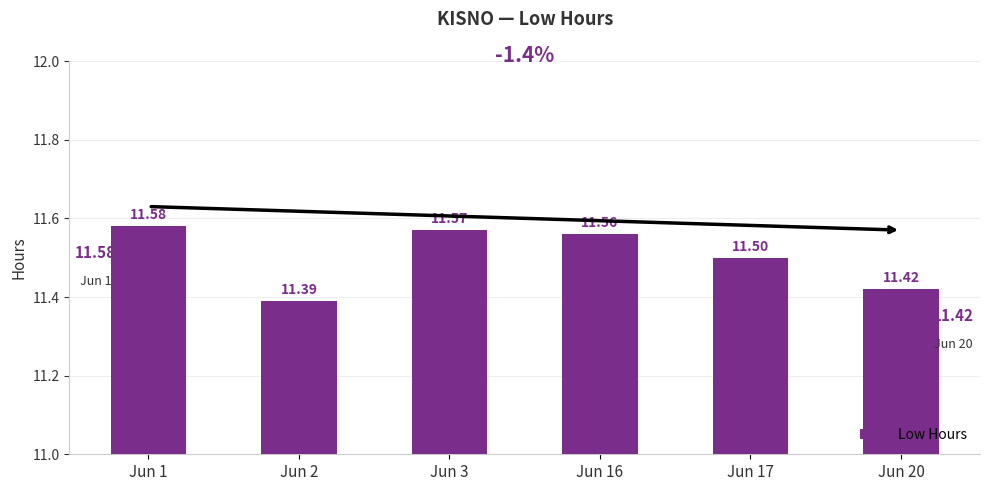

The chart shows a value of 11.4 at Jun 20. True or false?

True